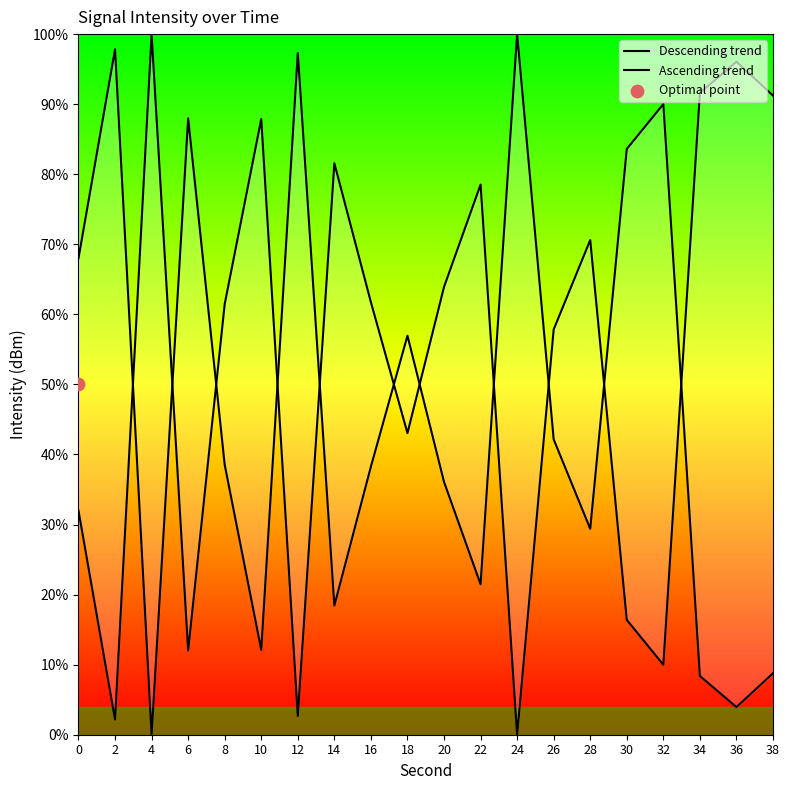

Which series contains the lowest Y value?

Descending trend